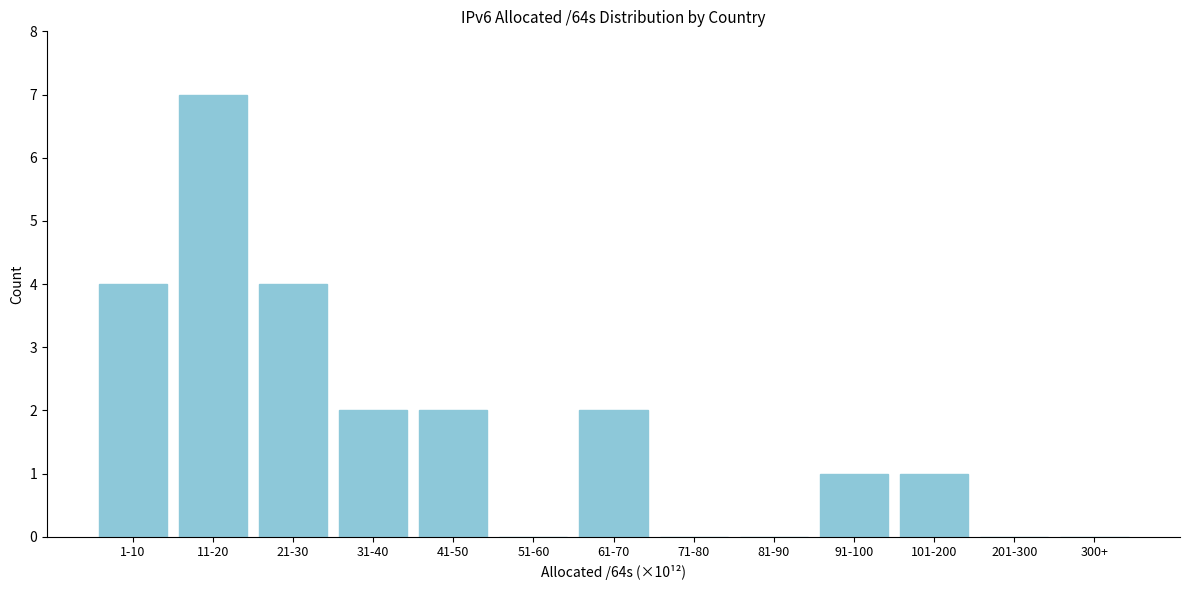

Reading left to right, transcribe all the data shown in this chart.

1-10=4	11-20=7	21-30=4	31-40=2	41-50=2	51-60=0	61-70=2	71-80=0	81-90=0	91-100=1	101-200=1	201-300=0	300+=0